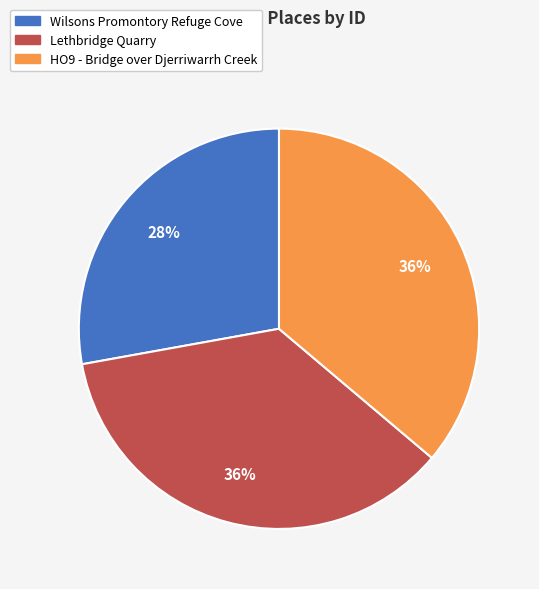

The Wilsons Promontory Refuge Cove slice represents 19% of the pie. True or false?

False